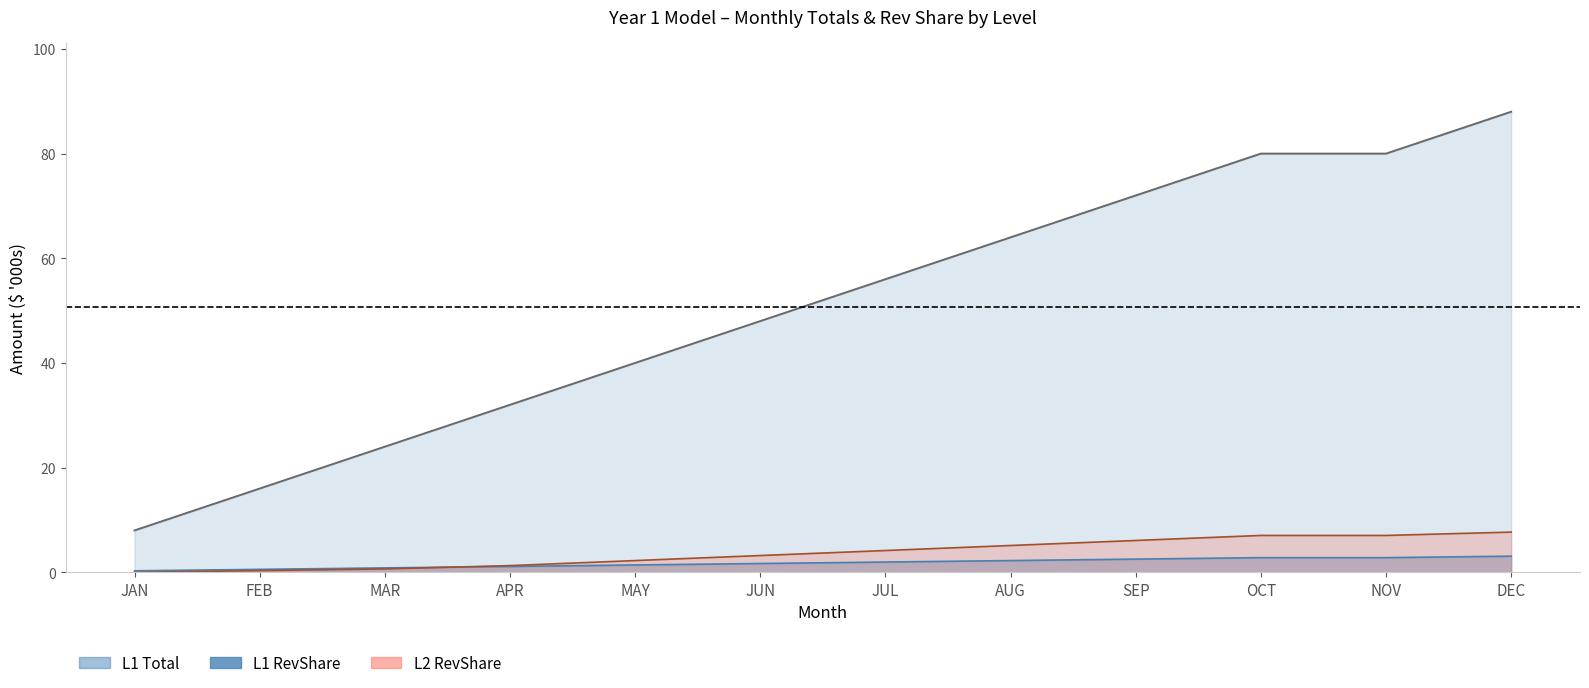

Count the number of categories in the chart.

12